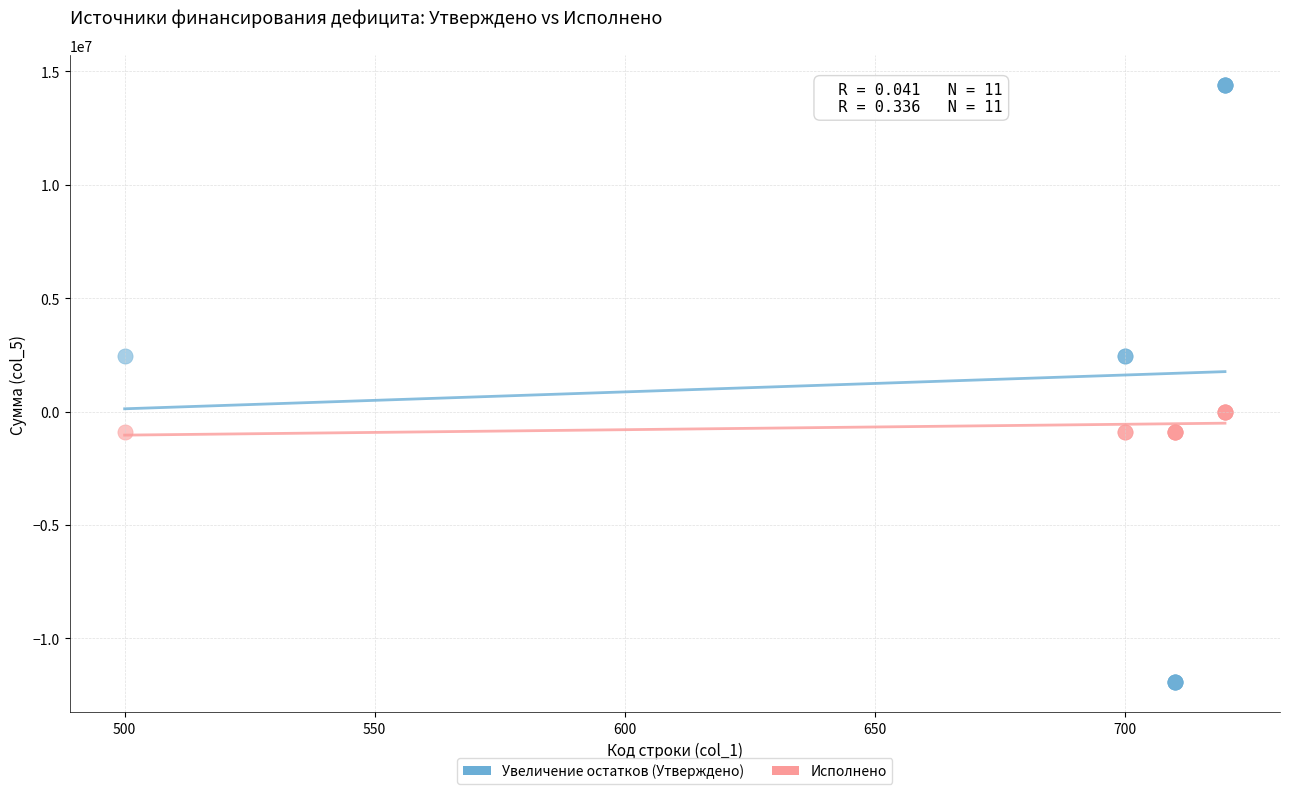

Which series contains the lowest Y value?

Увеличение остатков (Утверждено)